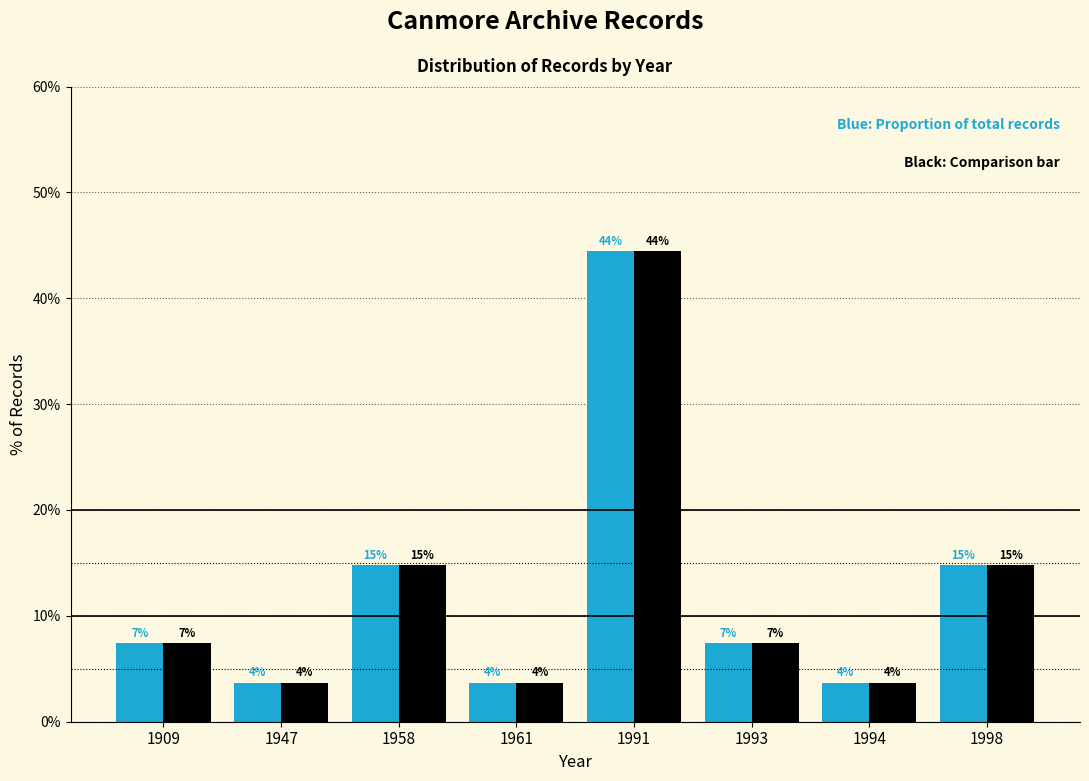

Are the bars horizontal?

No